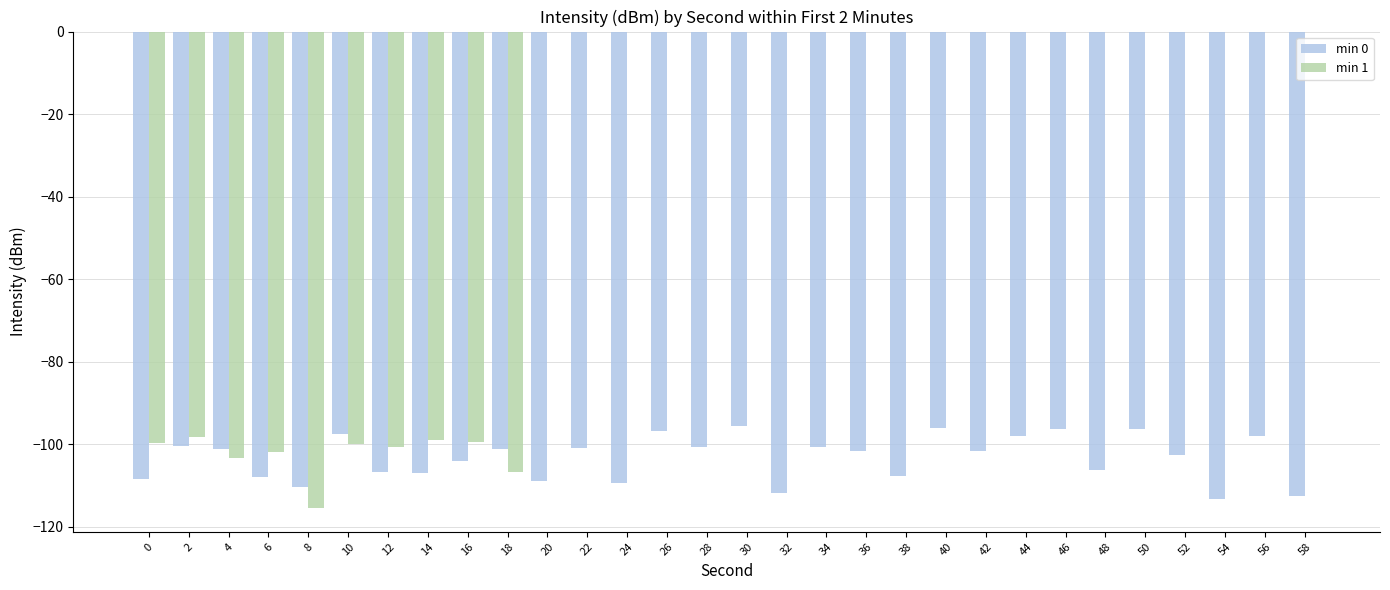

What is the sum of all min 0 values?

-3099.3